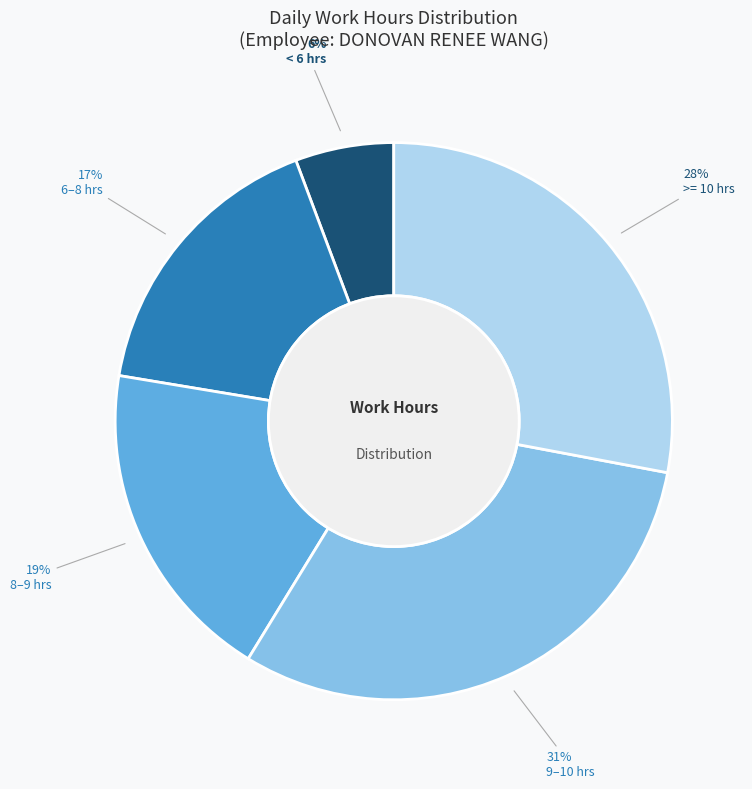

How many slices are in this pie chart?

5